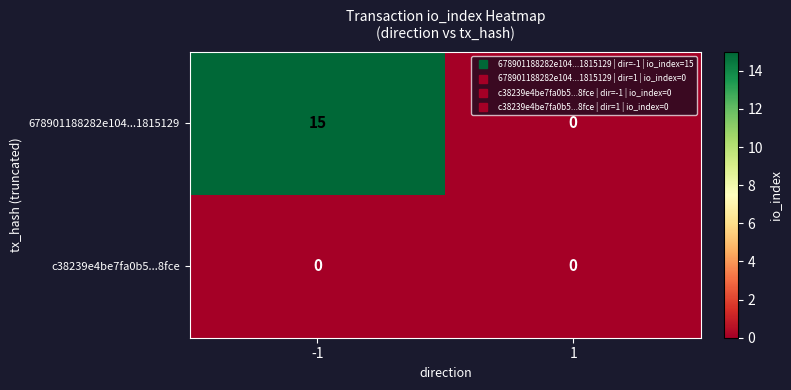

Count the number of data series in this chart.

2